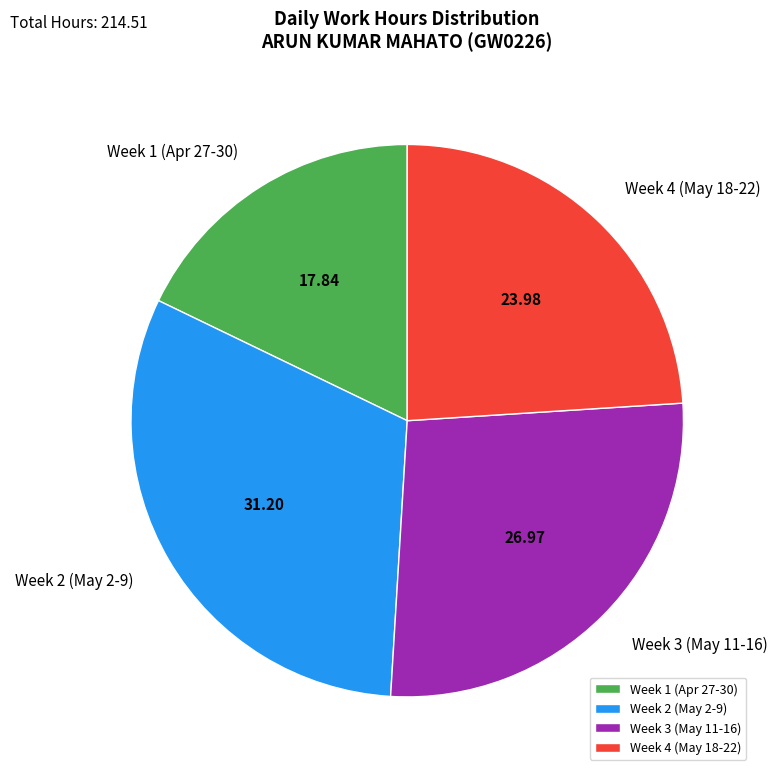

Which slice is the largest?

Week 2 (May 2-9)